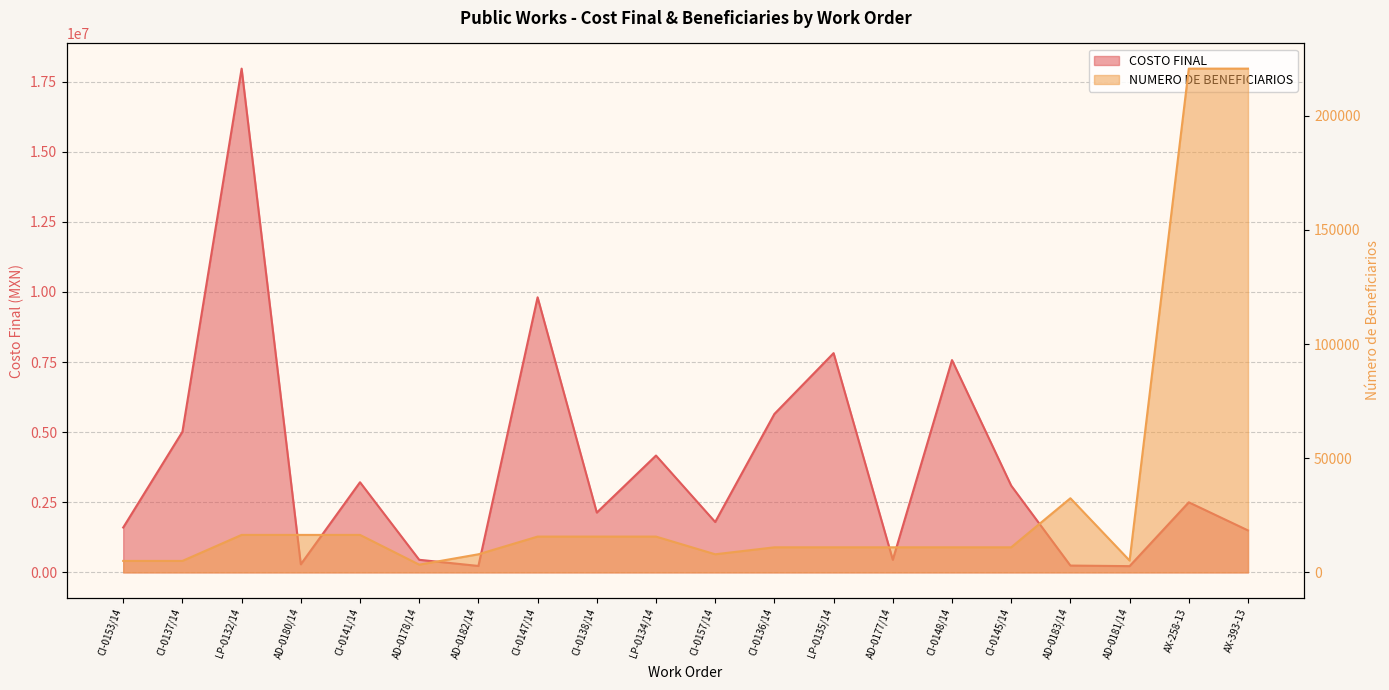

At how many categories does at least one series exceed 2366775?

10